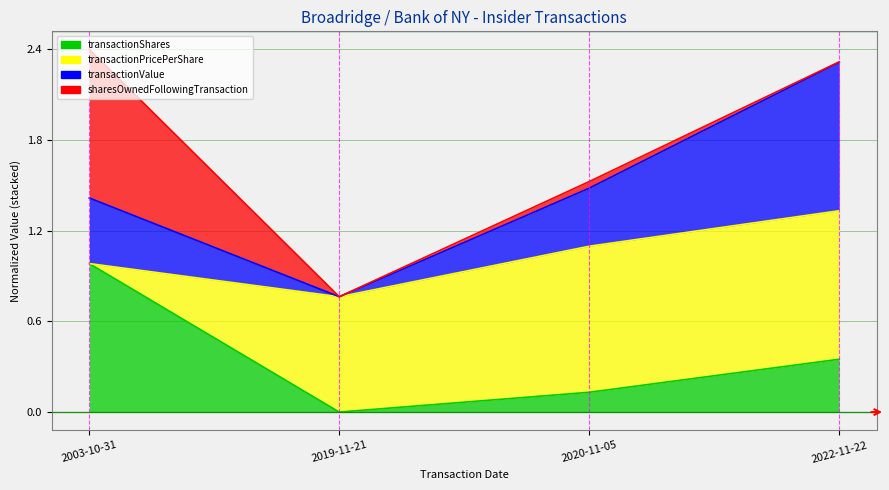

At which category does the chart reach its minimum across all series?

2019-11-21